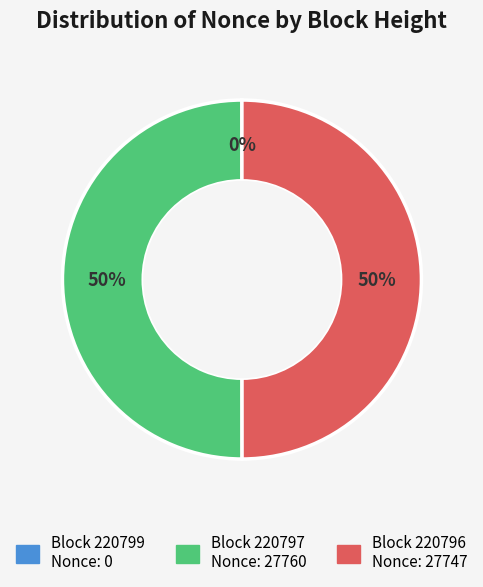

To the nearest percent, what is the difference between the largest and smallest slice percentages?

50%